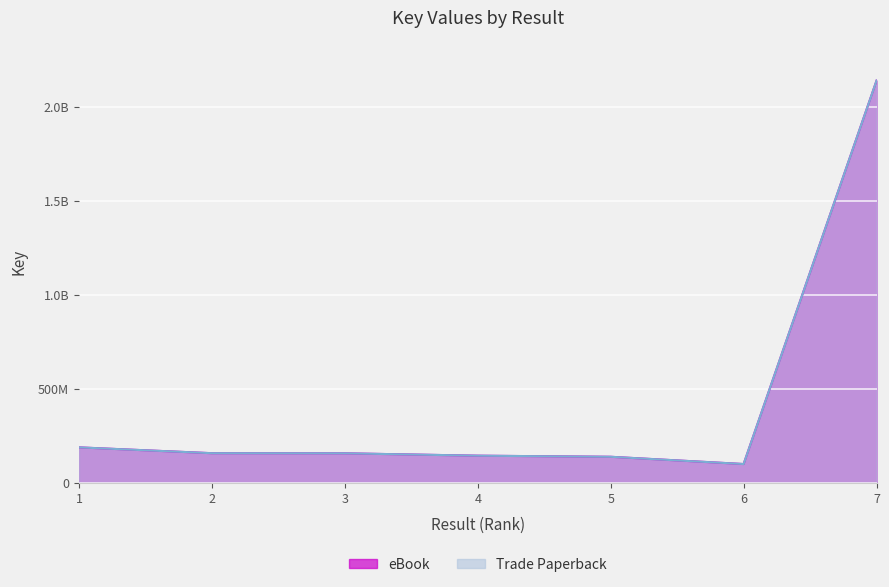

What is the value of the Trade Paperback point at the 6th from the left?

100651307